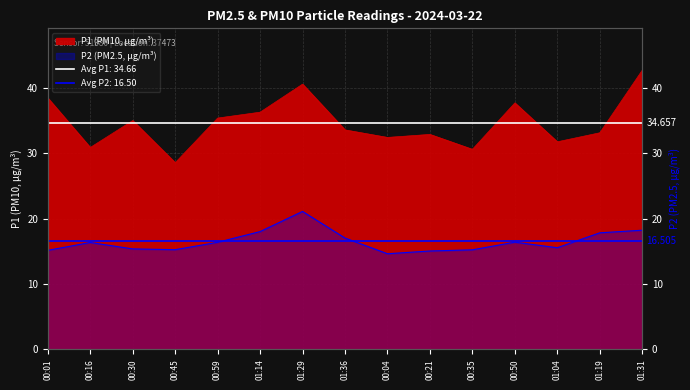

What is the label of the 13th point from the left?

01:04